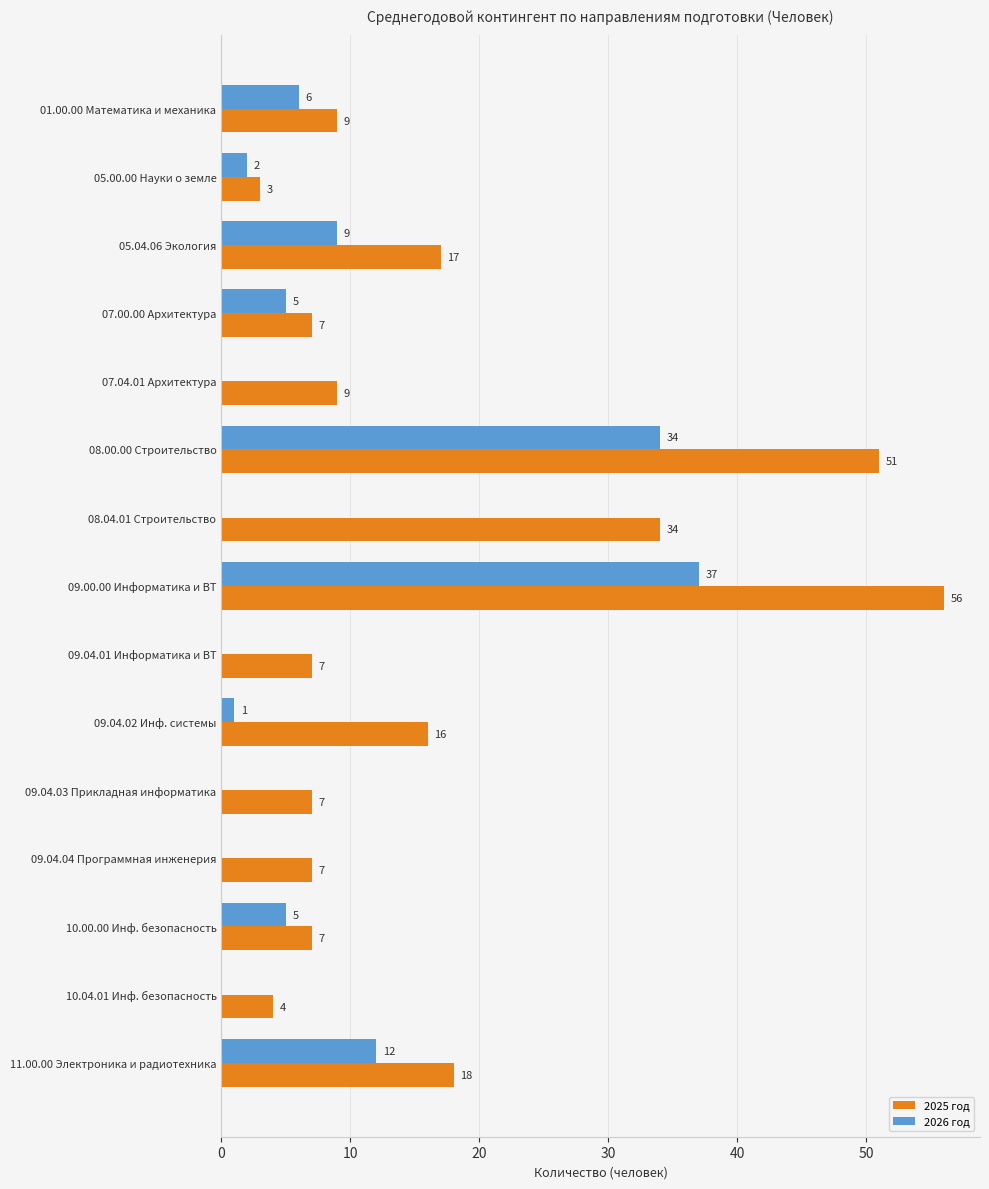

True or false: 2026 год has a value of 12 at 11.00.00 Электроника и радиотехника.

True